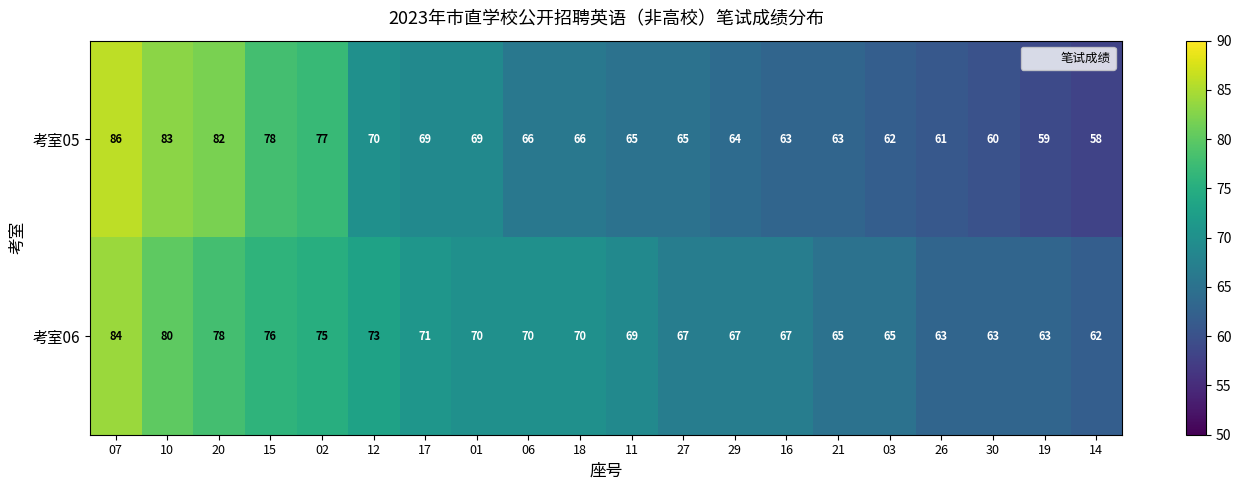

Between 10 and 21, which series saw the biggest shift?

考室05